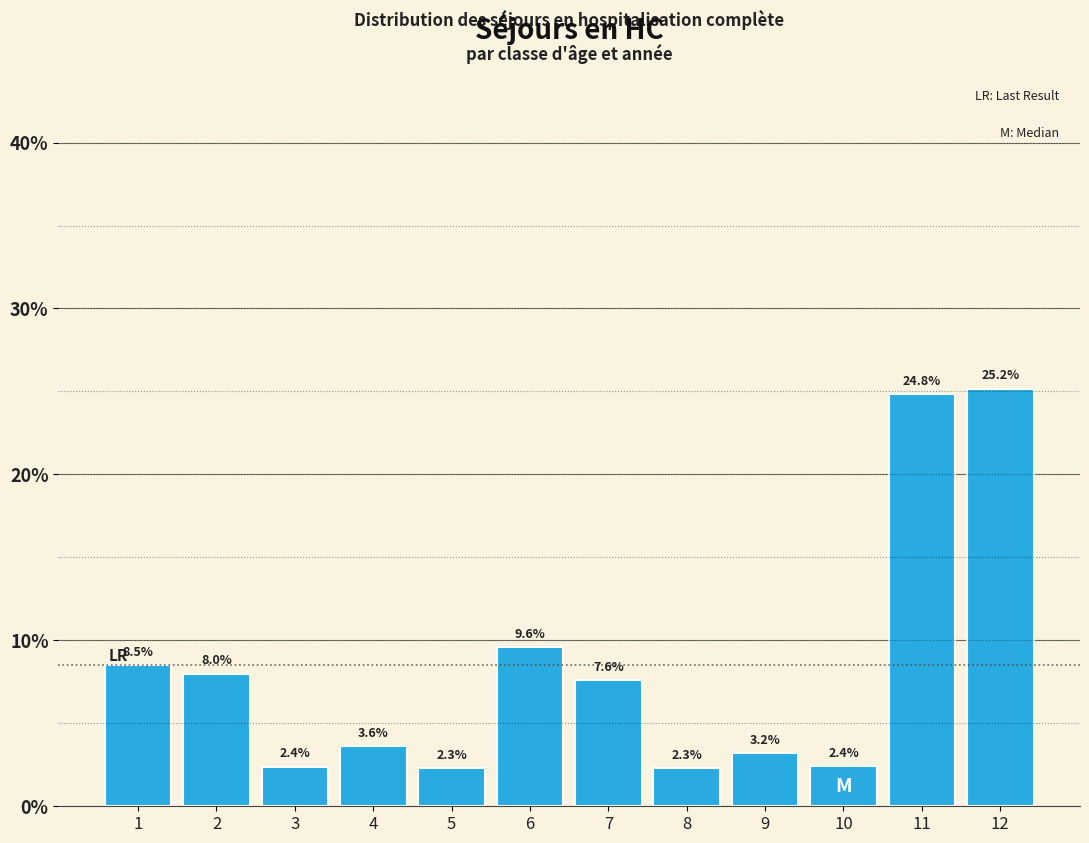

Reading right to left, extract all data points from this chart.

12=25.2	11=24.8	10=2.4	9=3.2	8=2.3	7=7.6	6=9.6	5=2.3	4=3.6	3=2.4	2=8.0	1=8.5